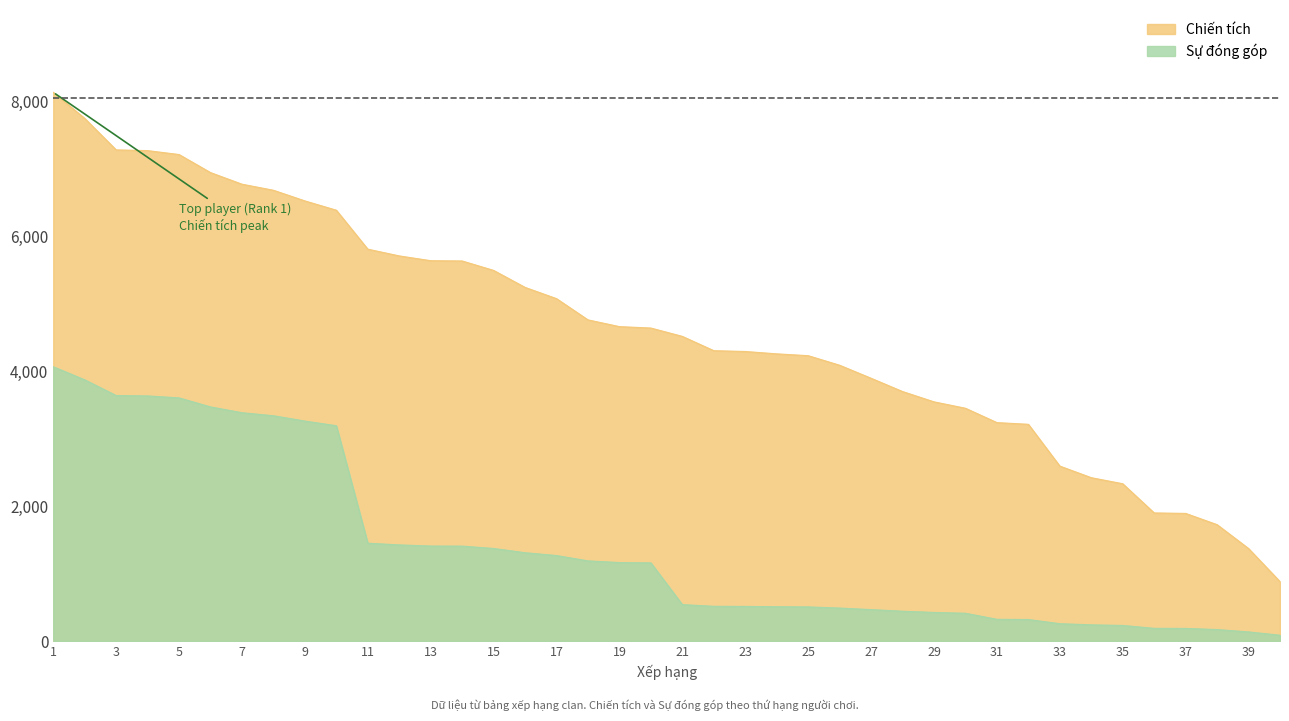

Which series changed the most between 31 and 32?

Chiến tích